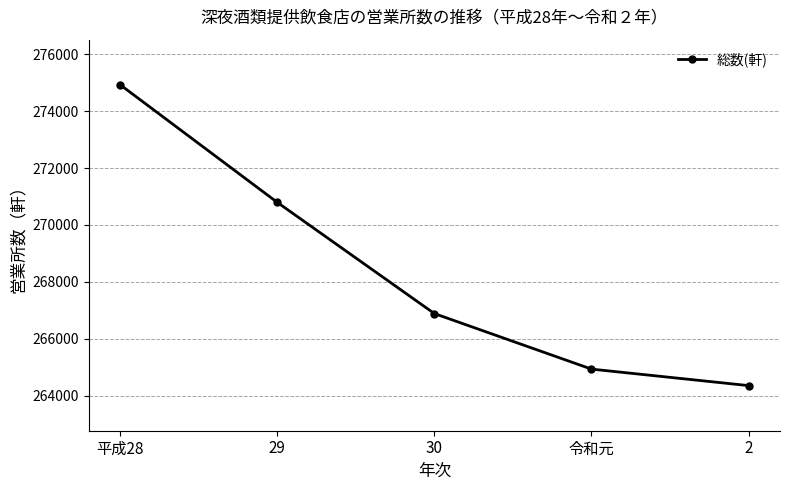

Reading left to right, extract all data points from this chart.

平成28=274922	29=270793	30=266888	令和元=264938	2=264359